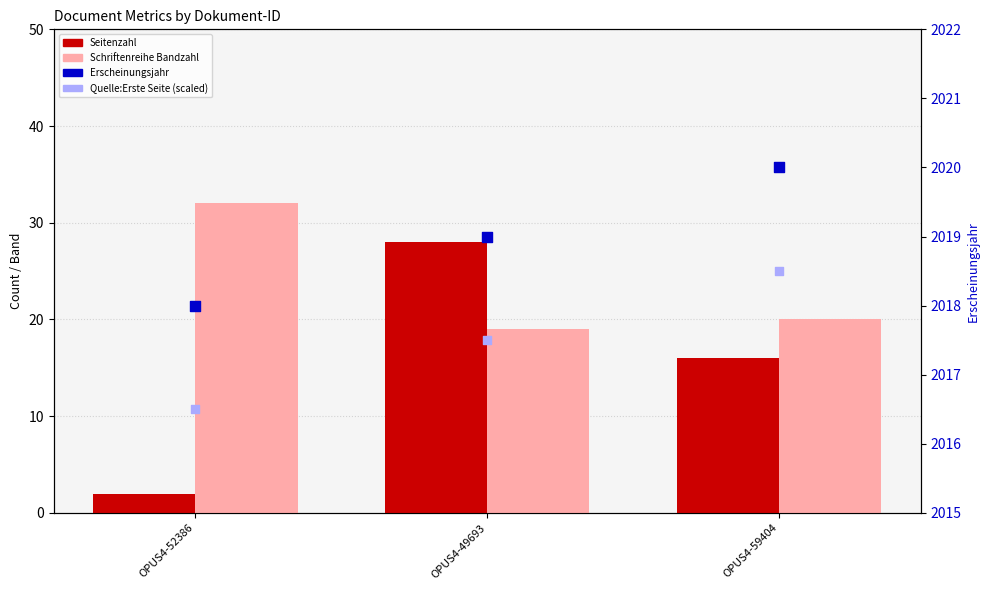

Which series has the largest total across all categories?

Erscheinungsjahr